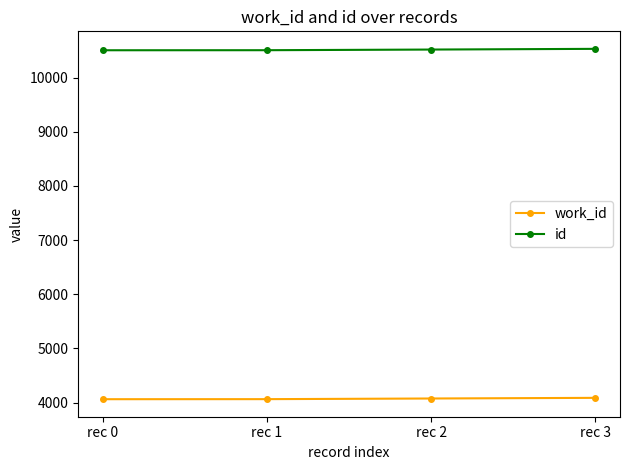

The value of id at rec 0 is 10504. True or false?

True